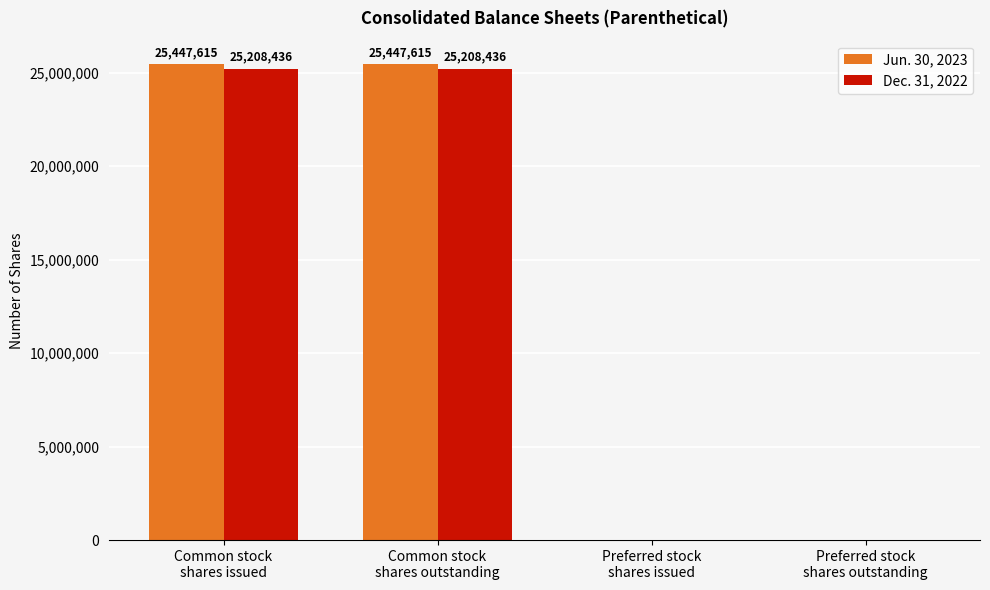

Reading left to right, transcribe all the data shown in this chart.

Jun. 30, 2023: 25447615	25447615	0	0
Dec. 31, 2022: 25208436	25208436	0	0